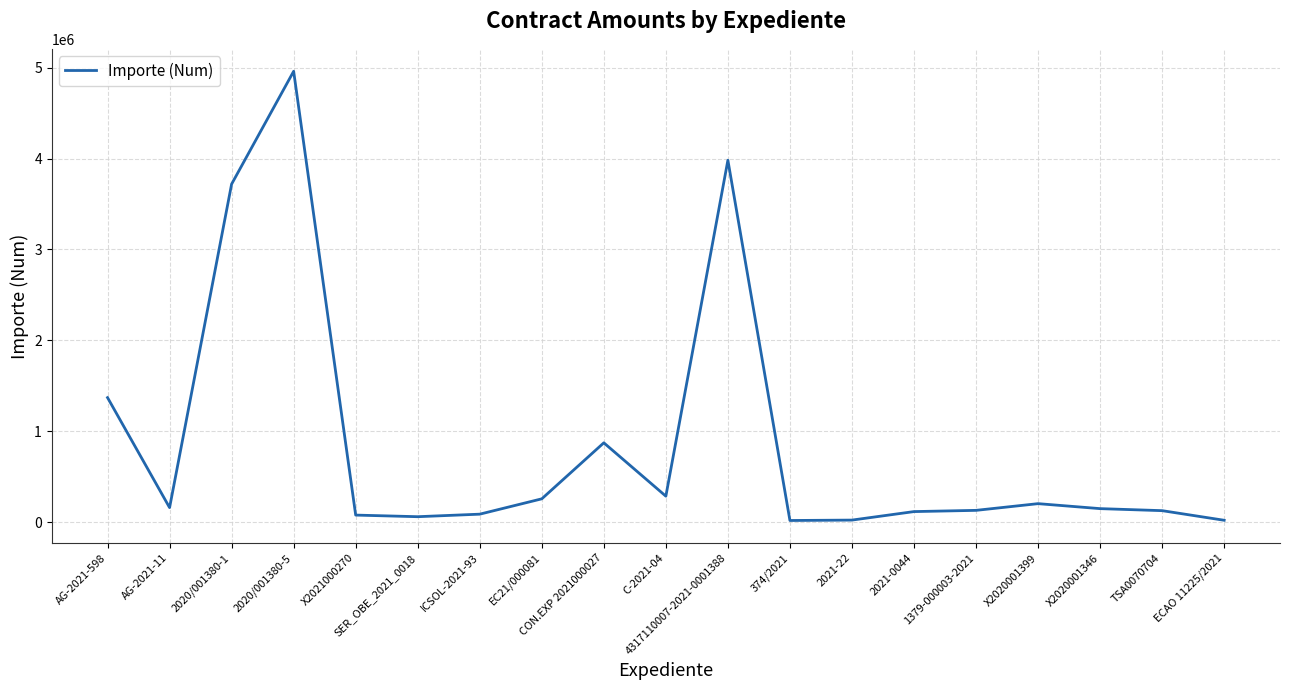

What is the difference between the maximum and second lowest values?

4934834.7